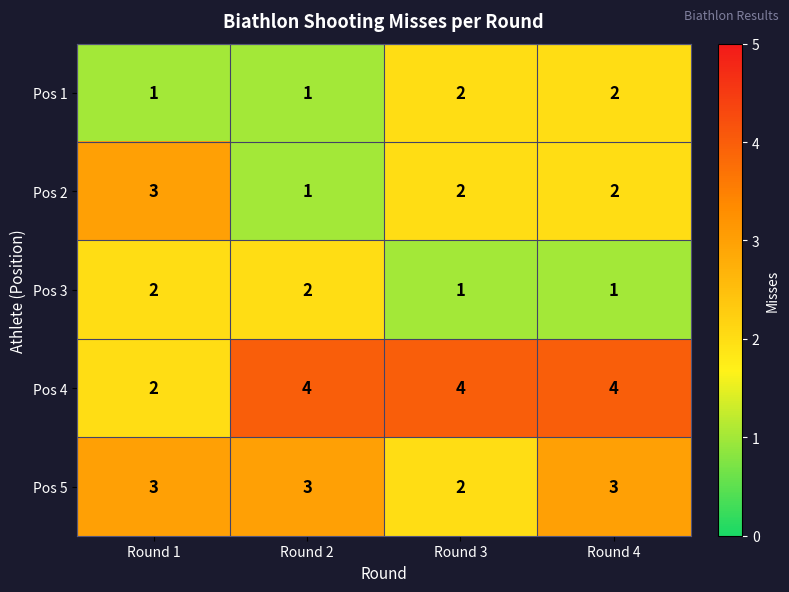

Which series has the largest total across all categories?

Pos 4